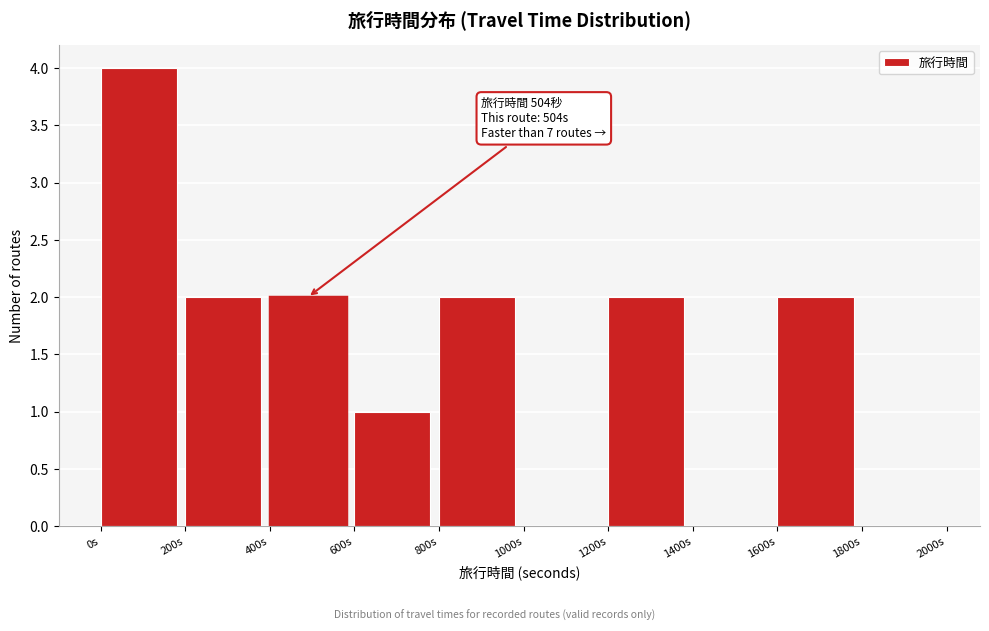

Which range on the x-axis has the tallest bar?

0 to 200